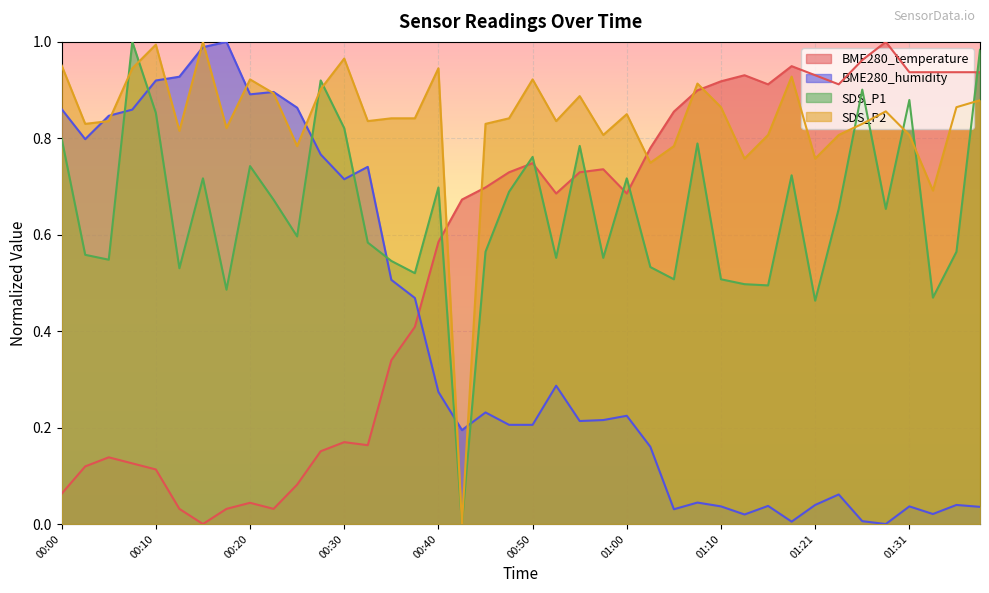

What position from the right is 00:05?

38